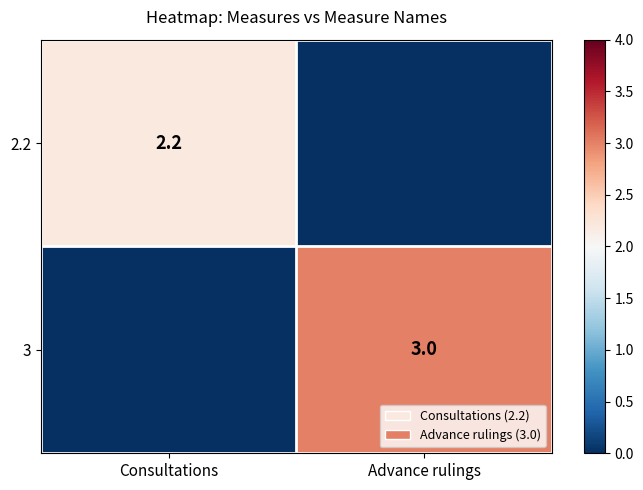

True or false: 3 has a value of 3.0 at Advance rulings.

True